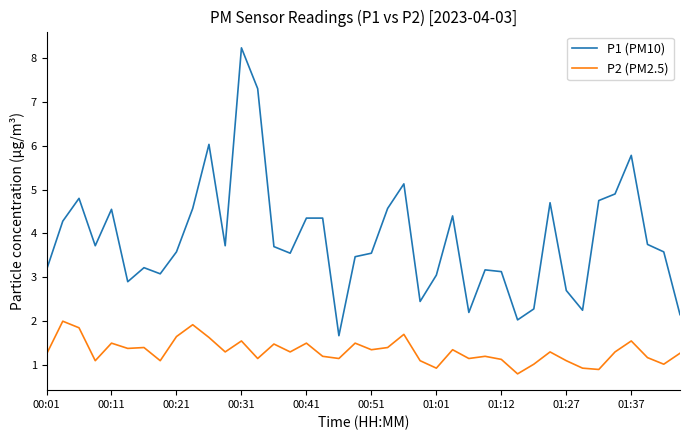

What is the maximum value shown in the chart?

8.2